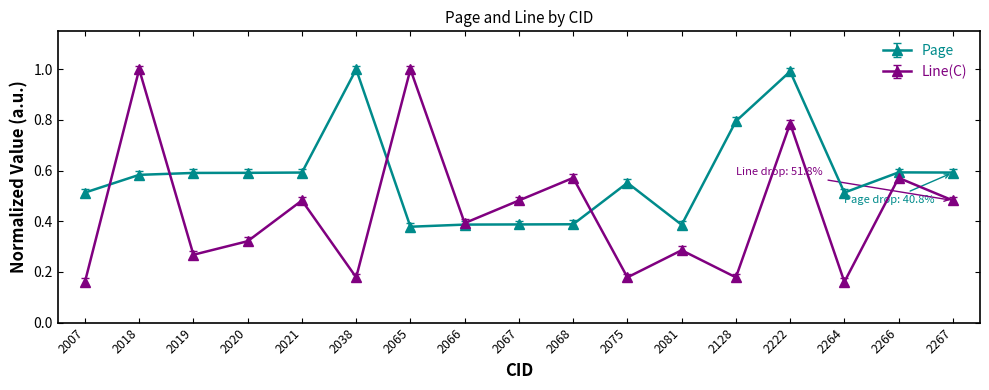

Rank the series by their average value, from lowest to highest.

Line(C), Page